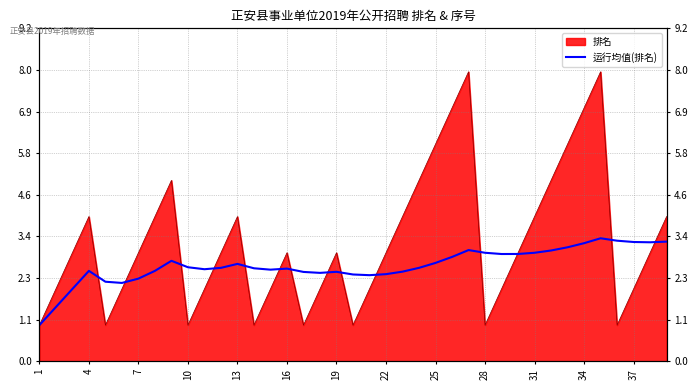

Which category has the lowest value across all series?

1